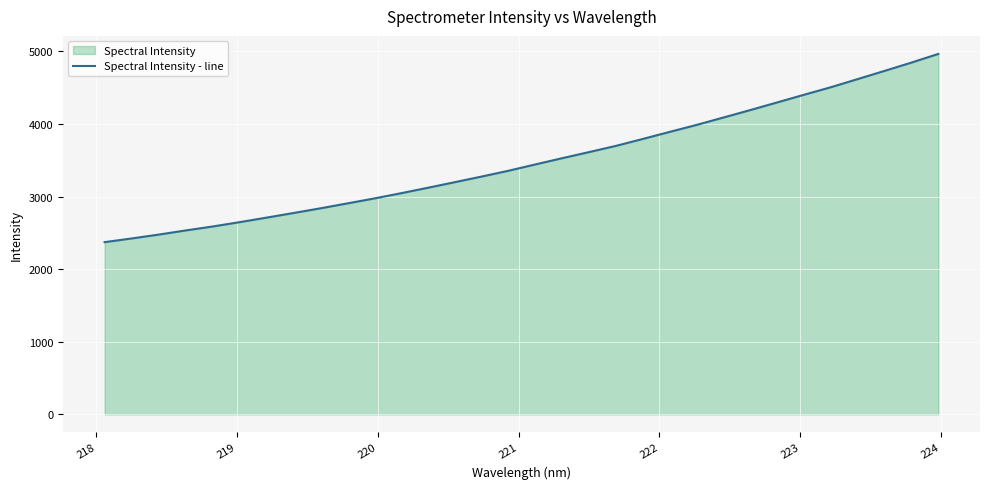

What is the difference between the maximum and minimum values?

2592.7